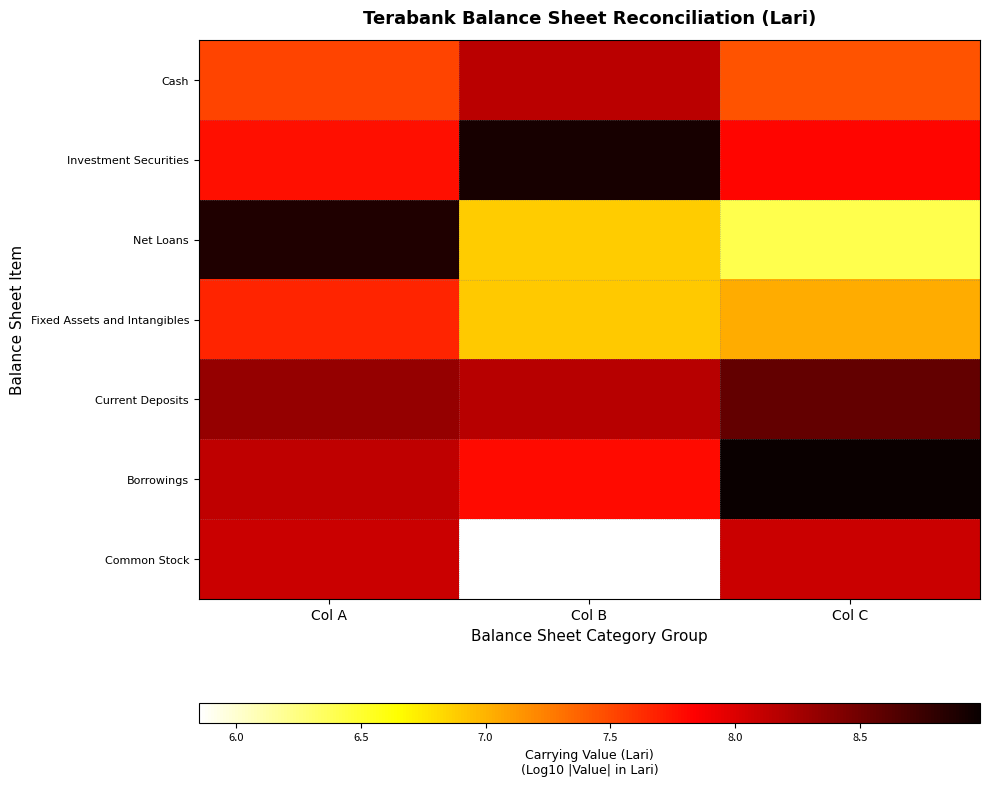

Reading right to left, what are all the values shown in this chart?

Cash: Col C=7.4	Col B=8.2	Col A=7.5
Investment Securities: Col C=7.8	Col B=8.9	Col A=7.8
Net Loans: Col C=6.4	Col B=6.9	Col A=8.9
Fixed Assets and Intangibles: Col C=7.0	Col B=6.9	Col A=7.7
Current Deposits: Col C=8.6	Col B=8.2	Col A=8.3
Borrowings: Col C=9.0	Col B=7.8	Col A=8.1
Common Stock: Col C=8.1	Col B=5.9	Col A=8.1